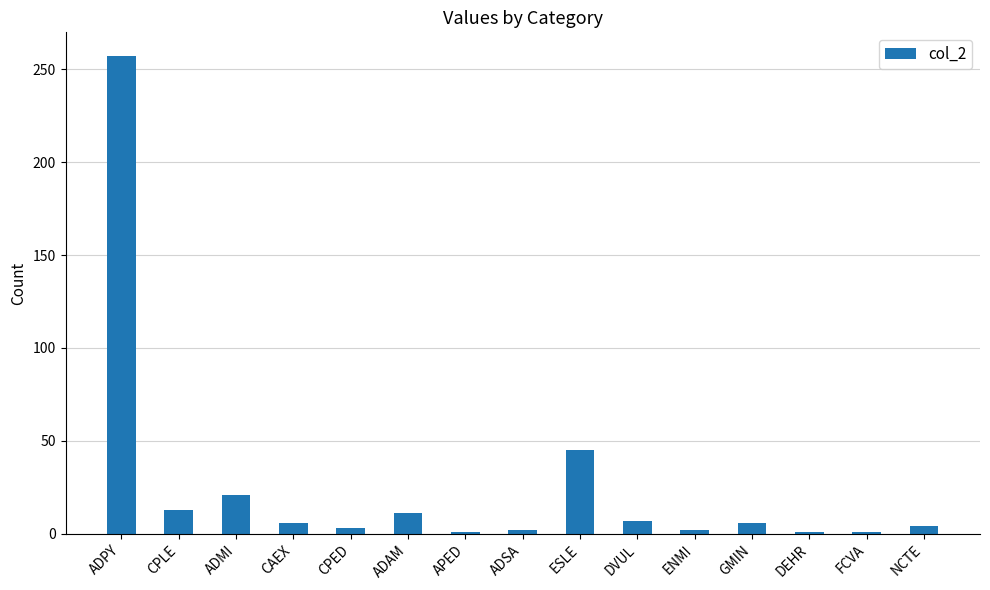

What is the smallest value displayed?

1